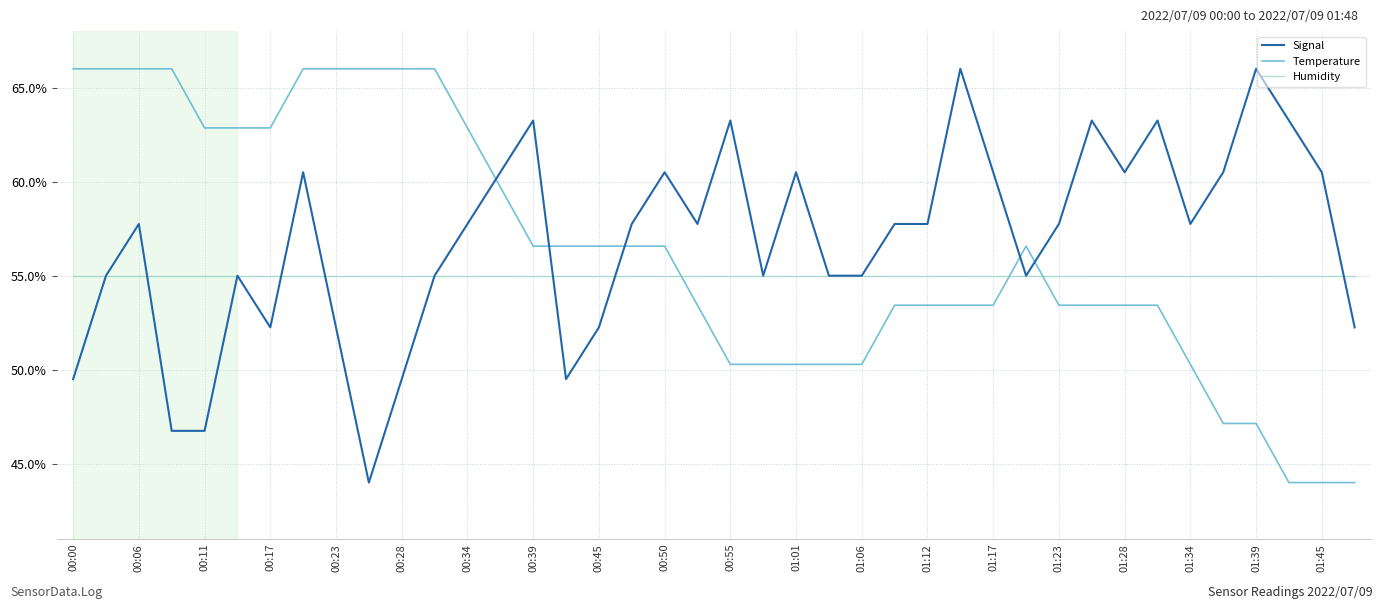

Which series ends up on top after the final intersection of Temperature and Signal?

Signal